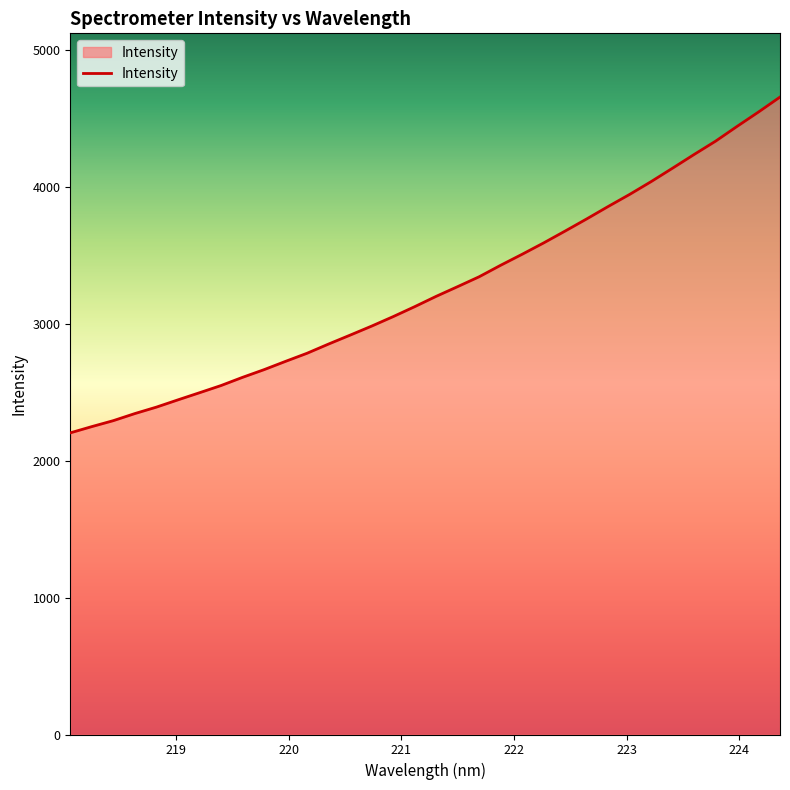

What is the difference between the maximum and minimum values?

2453.8